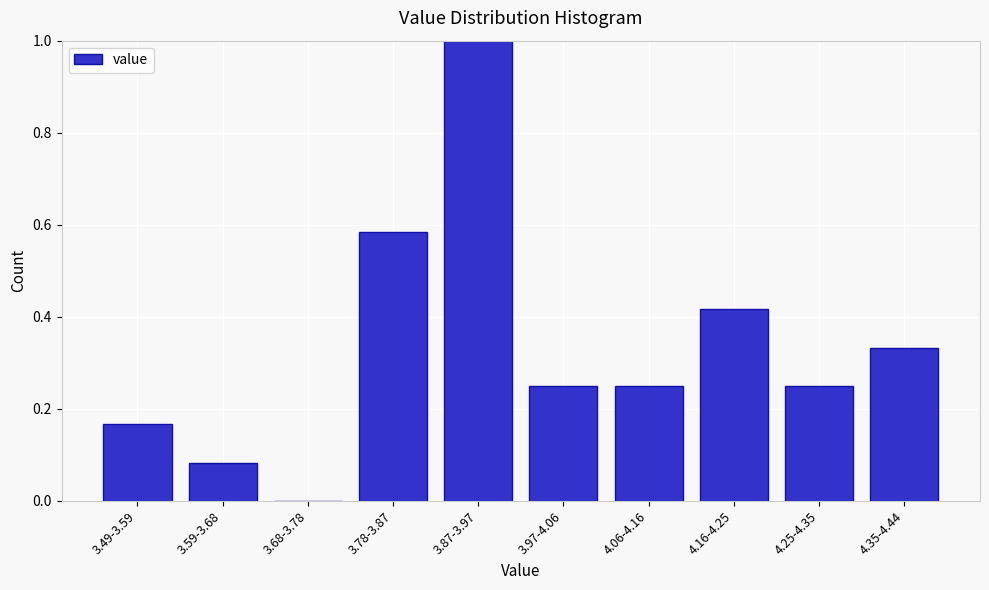

The value at 3.68-3.78 is 0.0. True or false?

True